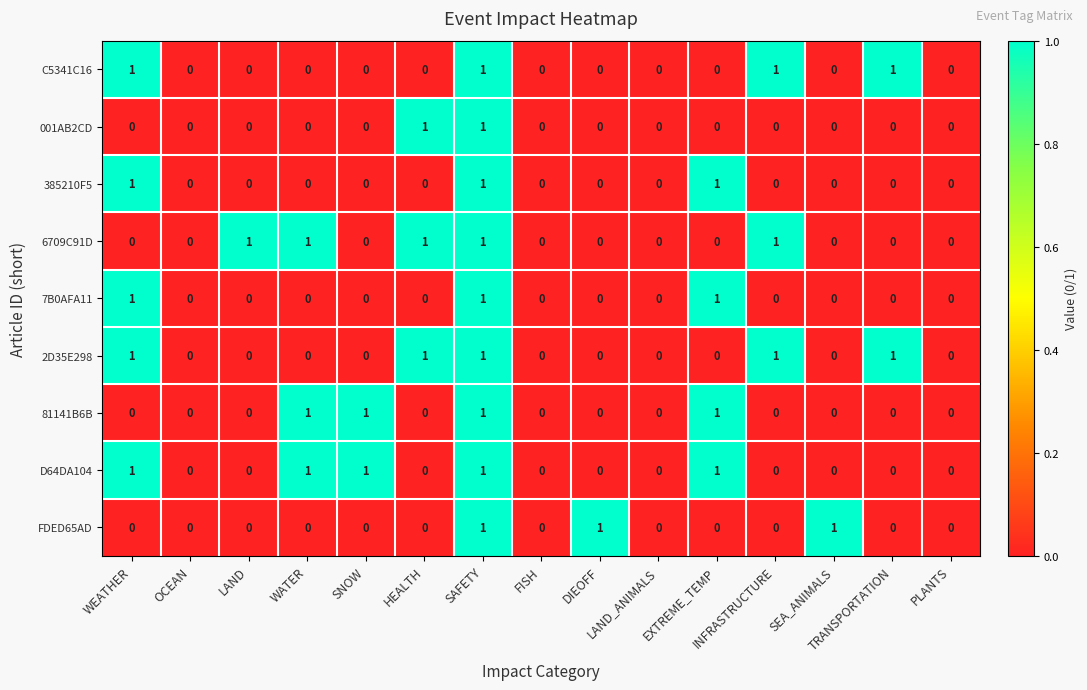

Count the 6709C91D values in the range 0 to 1.

15